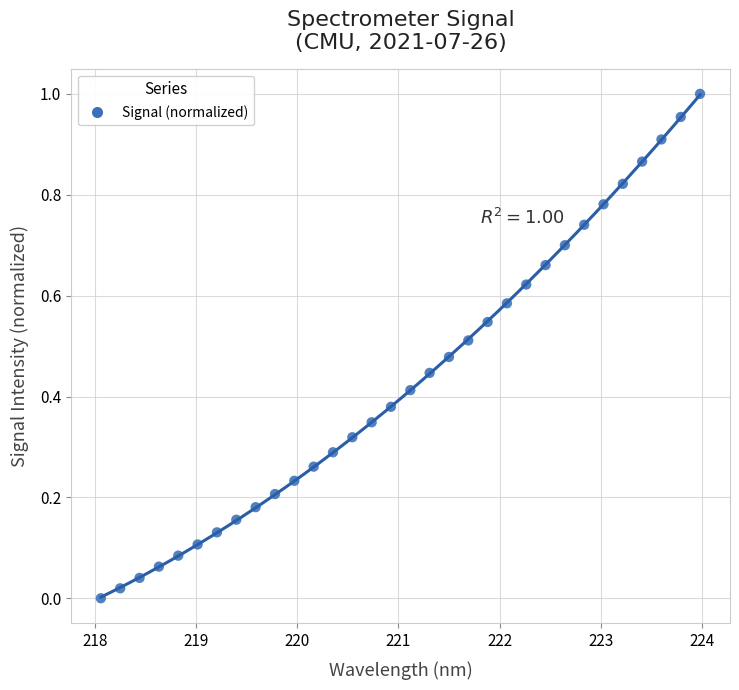

What is the range of X values (max minus min)?

5.9